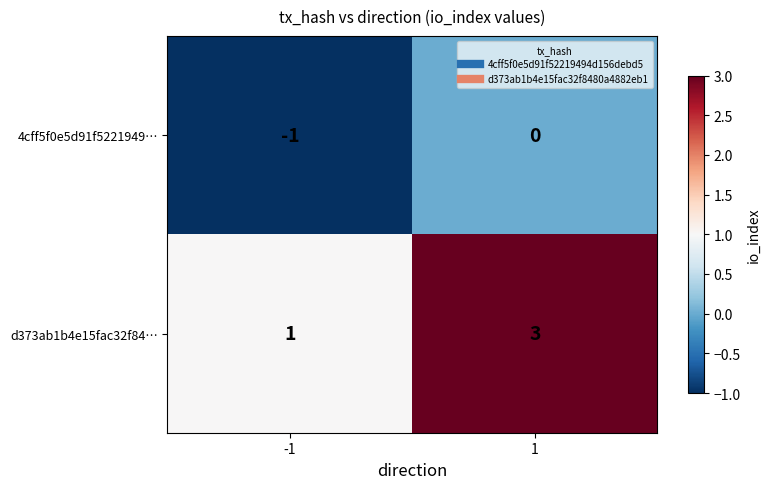

Reading right to left, list all the values displayed in this chart.

4cff5f0e5d91f5221949…: 0	-1
d373ab1b4e15fac32f84…: 3	1